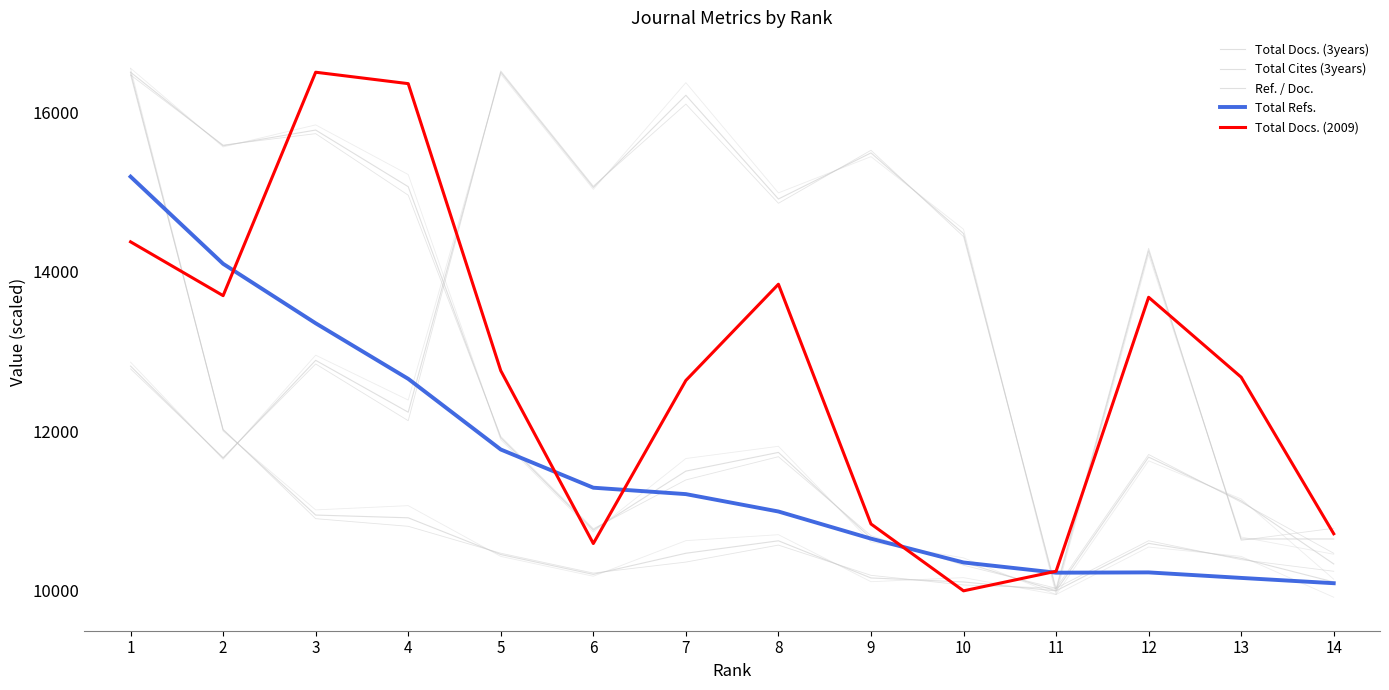

Which has a higher value, 8 or 6?

8